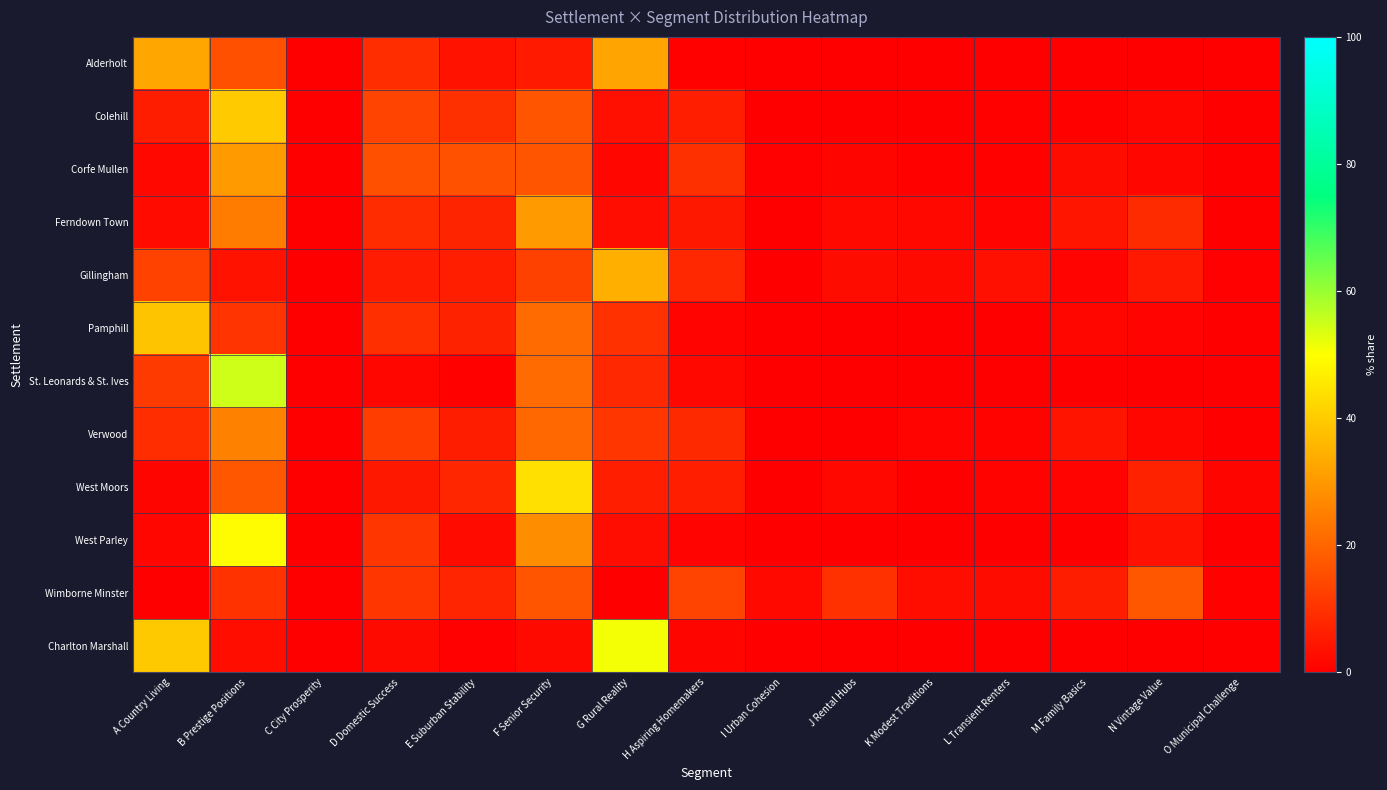

At which category is the sum across all series the highest?

B Prestige Positions